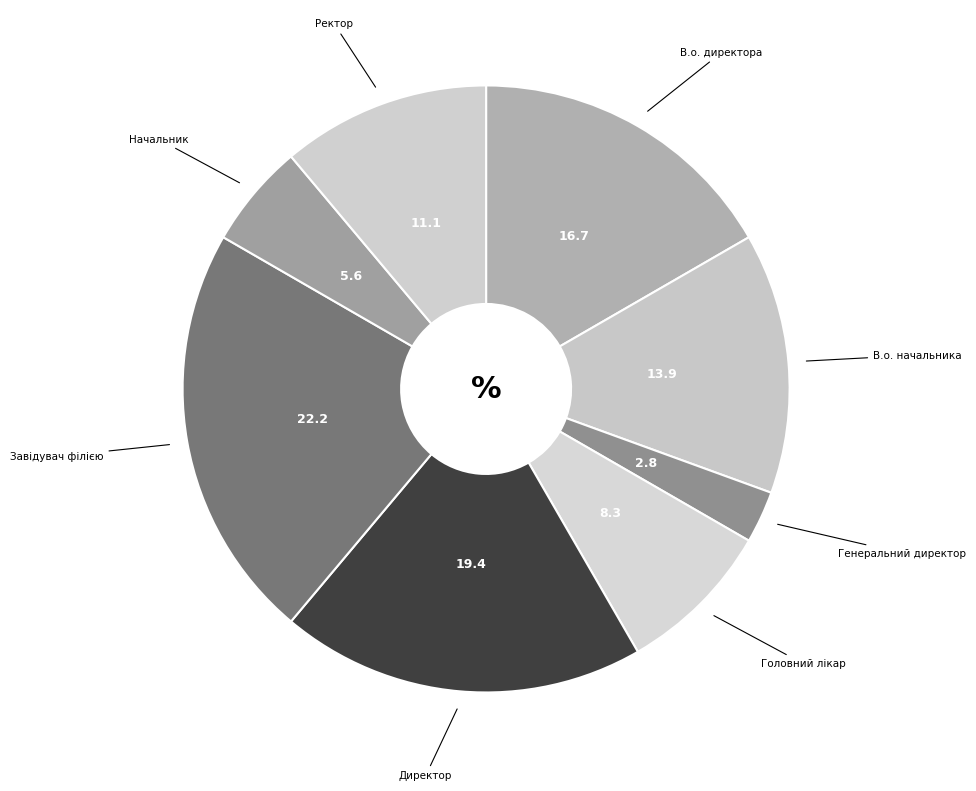

Which slice is the largest?

Завідувач філією